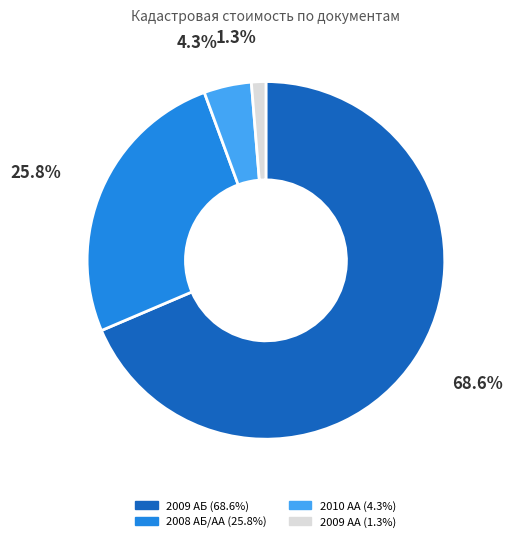

To the nearest percent, what is the difference between the largest and smallest slice percentages?

67%